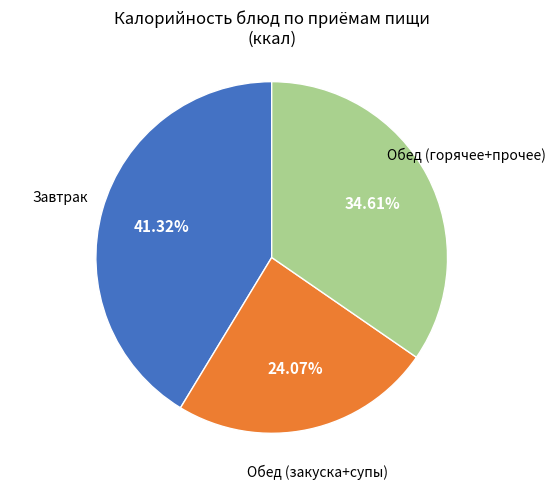

How many segments does this pie chart have?

3